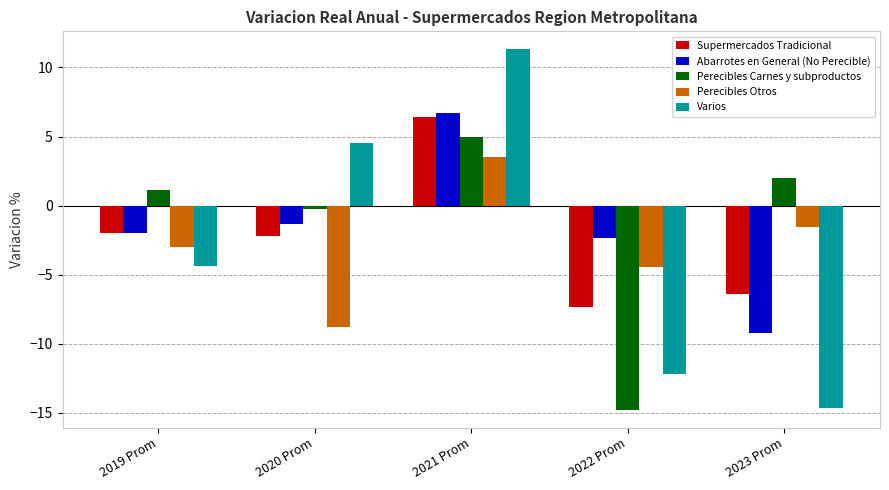

What is the difference between the maximum and second lowest values in the Perecibles Carnes y subproductos series?

5.2